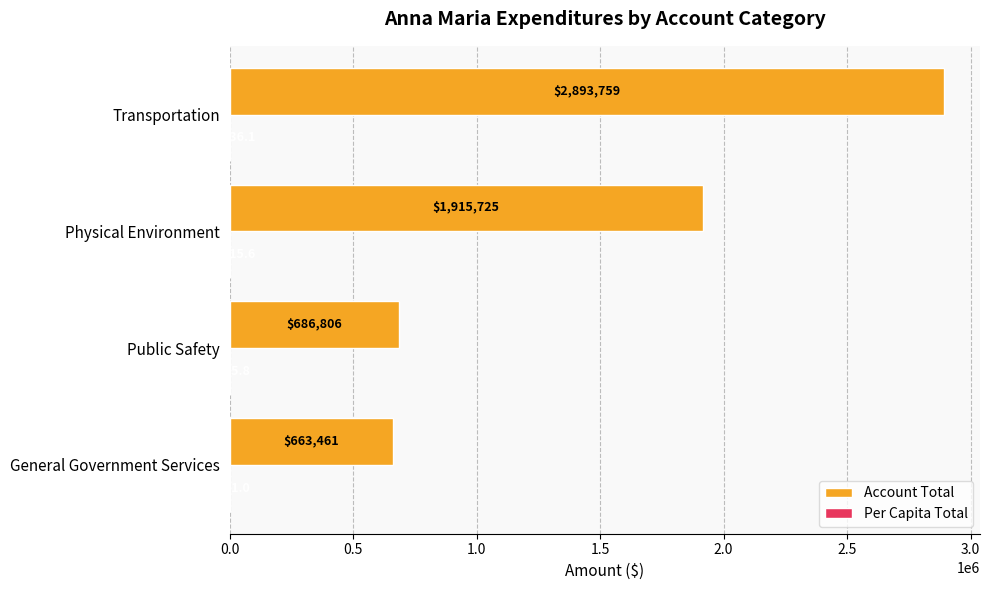

At which category is the sum across all series the highest?

Transportation